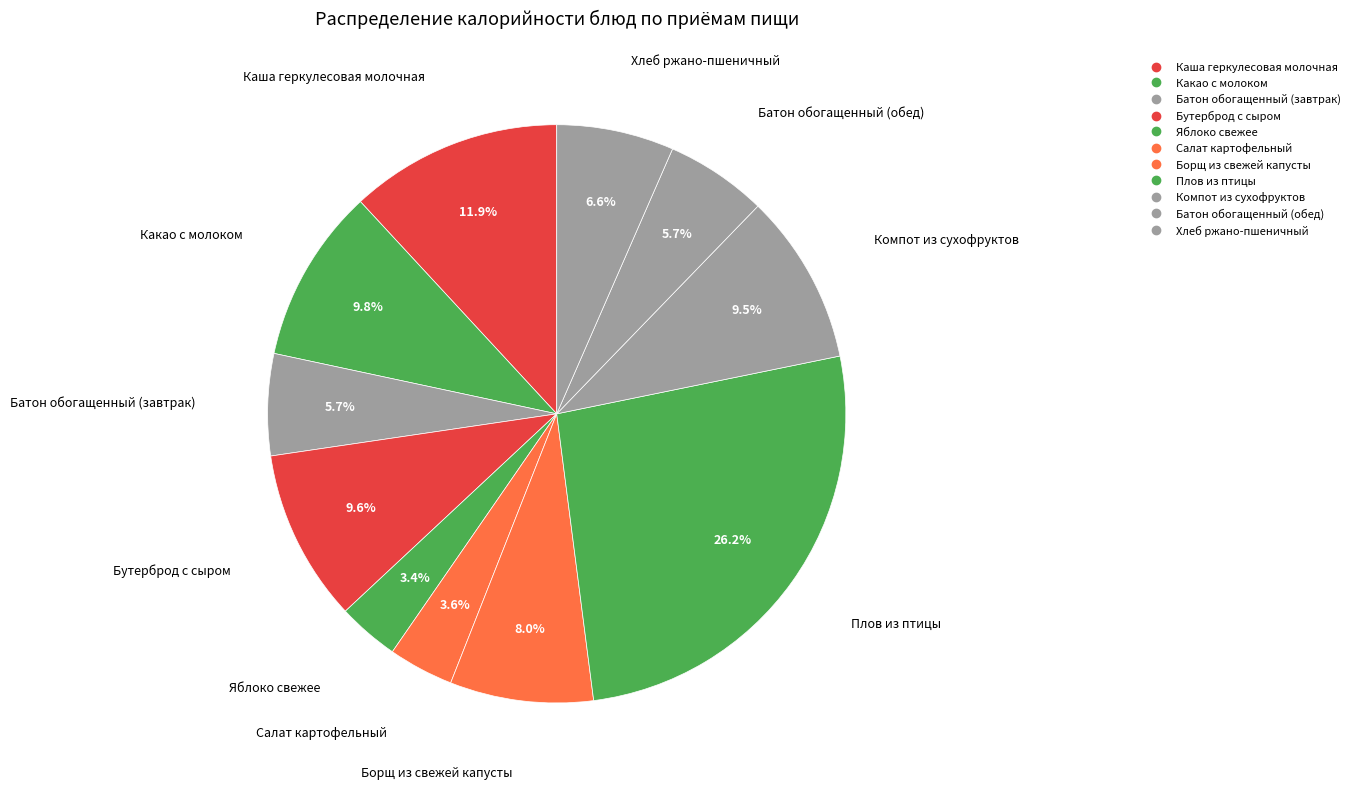

Count the number of slices in the pie.

11